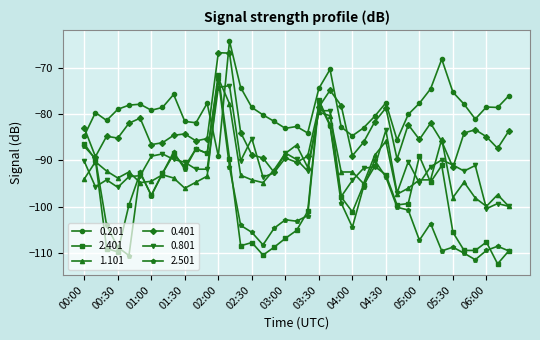

What is the smallest value displayed?

-112.3